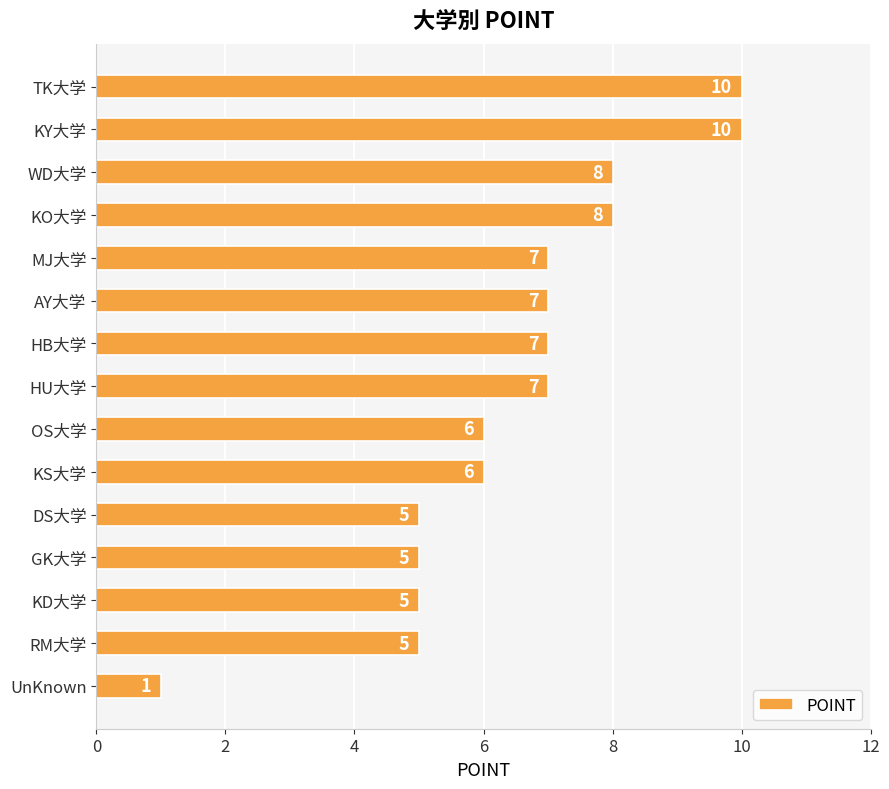

Reading top to bottom, extract all data points from this chart.

TK大学=10	KY大学=10	WD大学=8	KO大学=8	MJ大学=7	AY大学=7	HB大学=7	HU大学=7	OS大学=6	KS大学=6	DS大学=5	GK大学=5	KD大学=5	RM大学=5	UnKnown=1